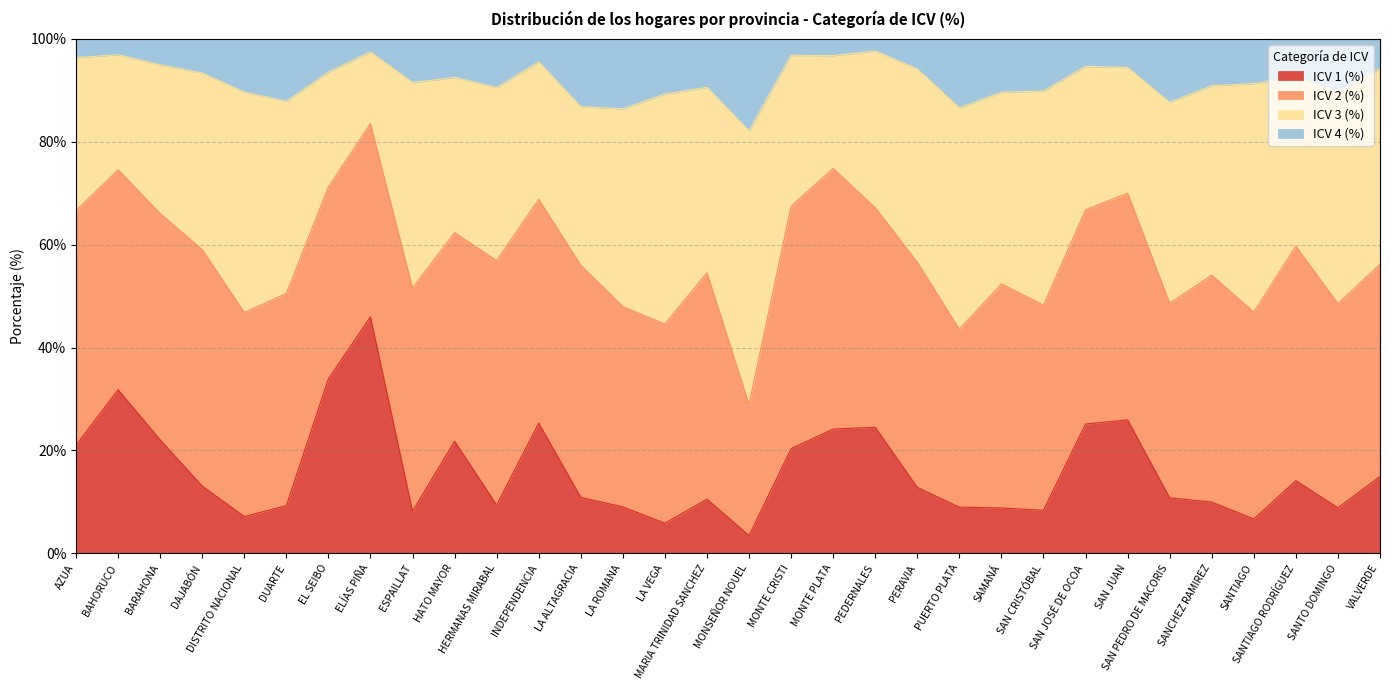

In ICV 4 (%), how many points are lower than both neighbors (excluding endpoints)?

9